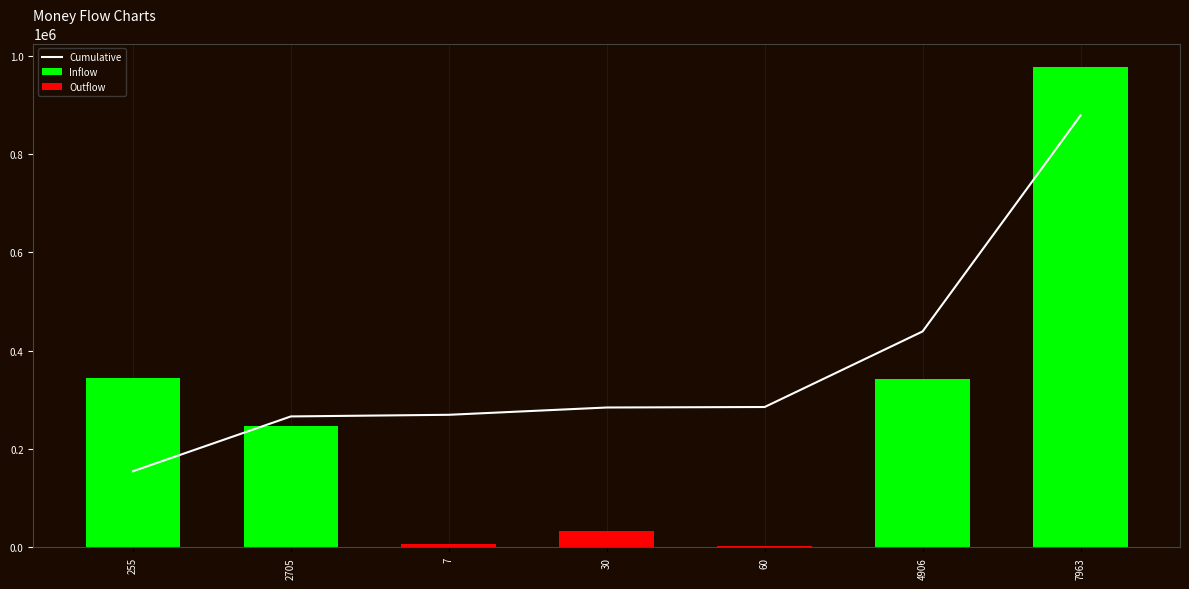

True or false: the data shows 439210.8 at 4906.

True